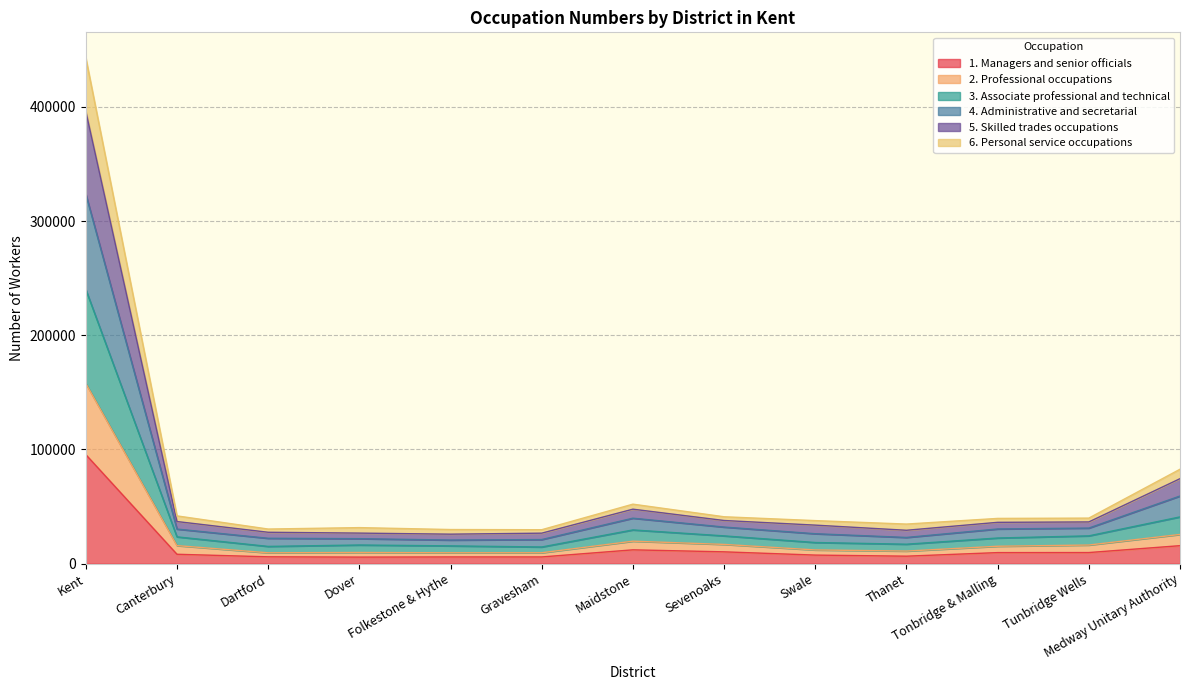

Is the value of 4. Administrative and secretarial at Medway Unitary Authority greater than the value of 5. Skilled trades occupations at Medway Unitary Authority?

Yes